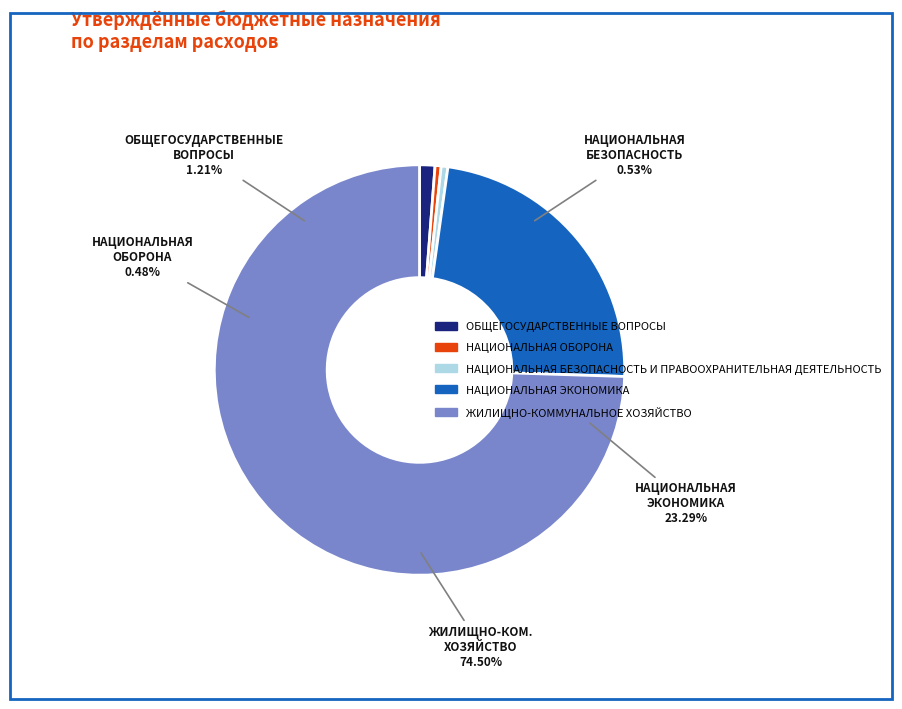

What is the change in value from ОБЩЕГОСУДАРСТВЕННЫЕ ВОПРОСЫ to ЖИЛИЩНО-КОММУНАЛЬНОЕ ХОЗЯЙСТВО?

+31194169.3